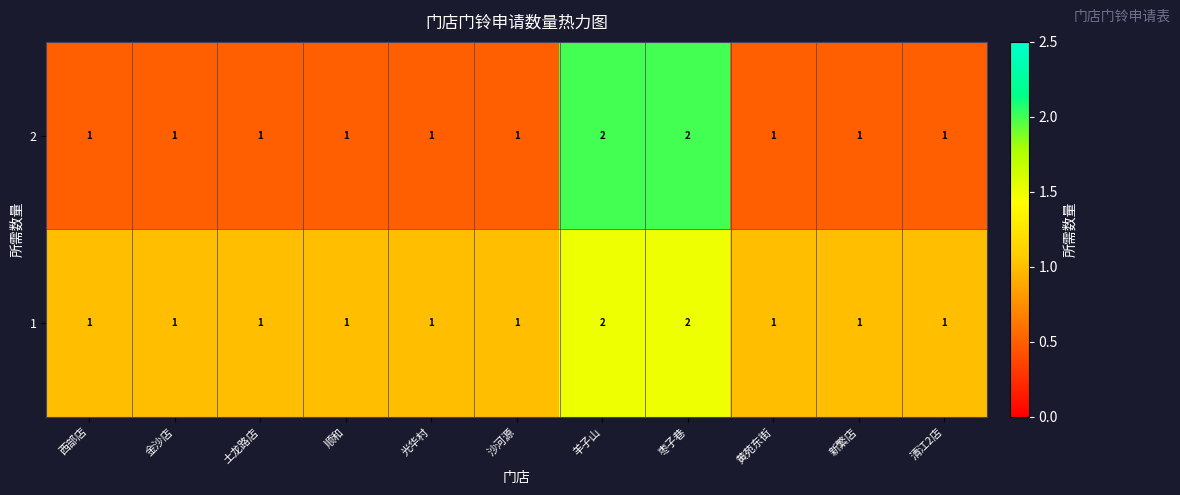

Count the 2 values in the range 1 to 2.

11